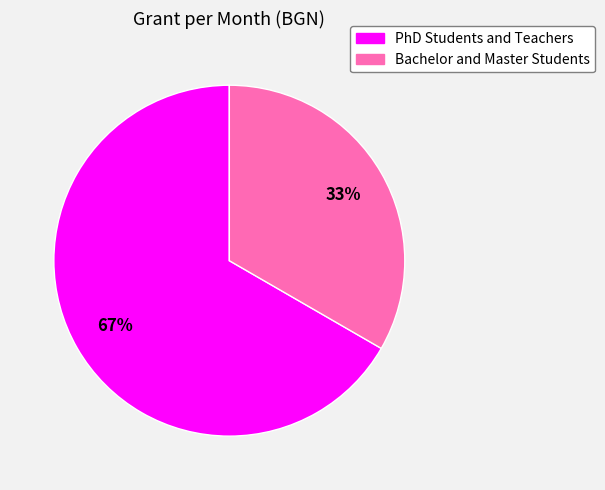

How many segments does this pie chart have?

2